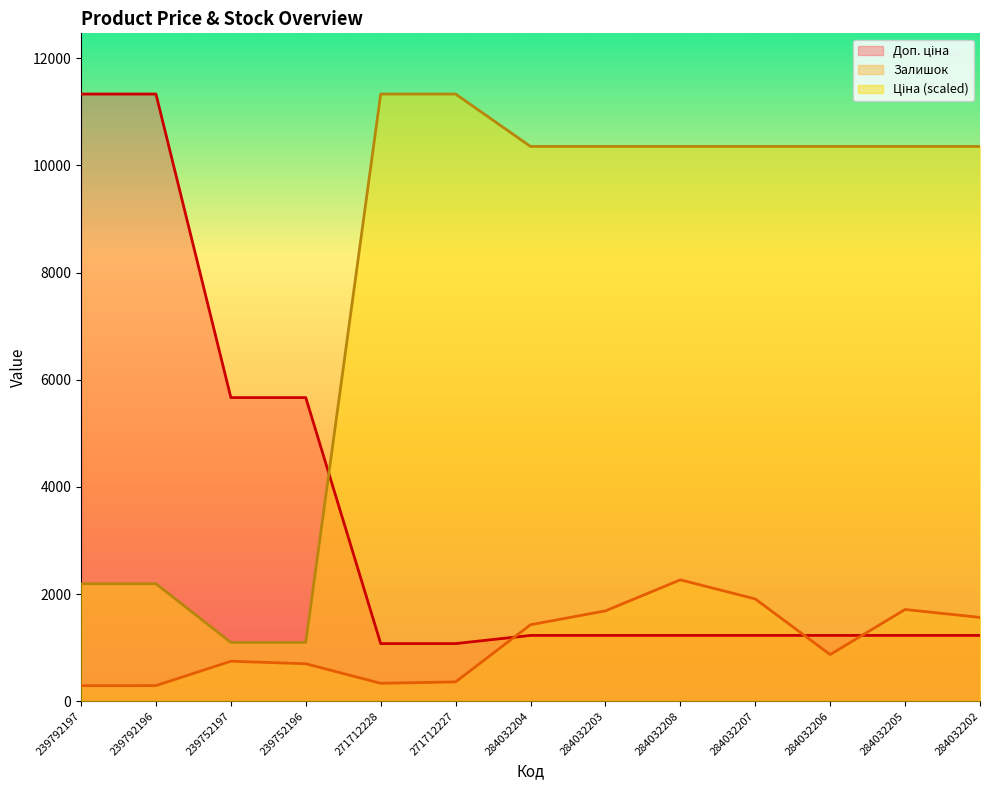

What is the difference between the maximum and second lowest values in the Доп. ціна series?

10259.5